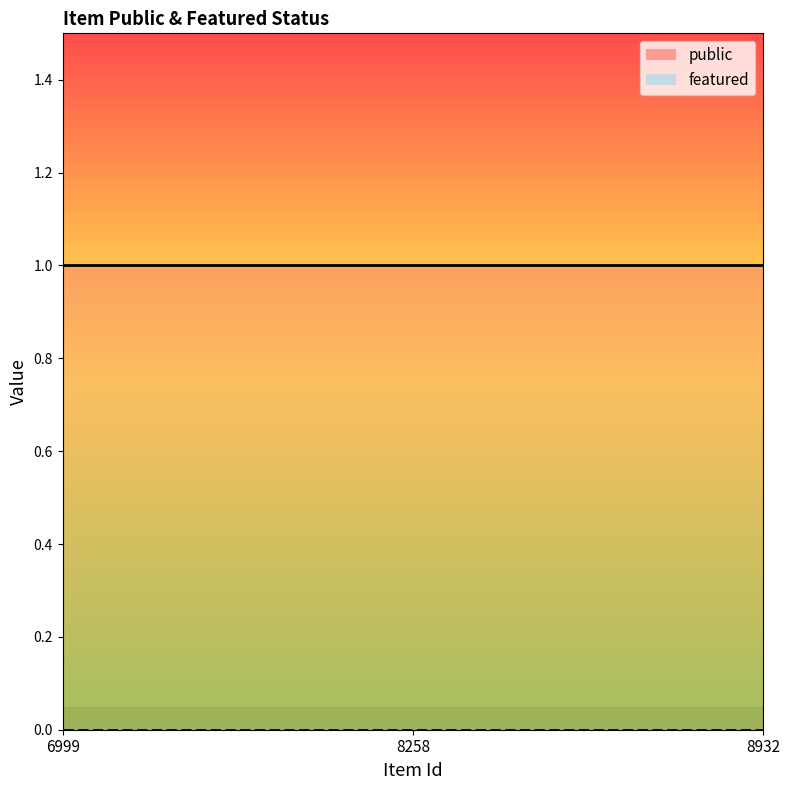

Which series has the largest total across all categories?

public